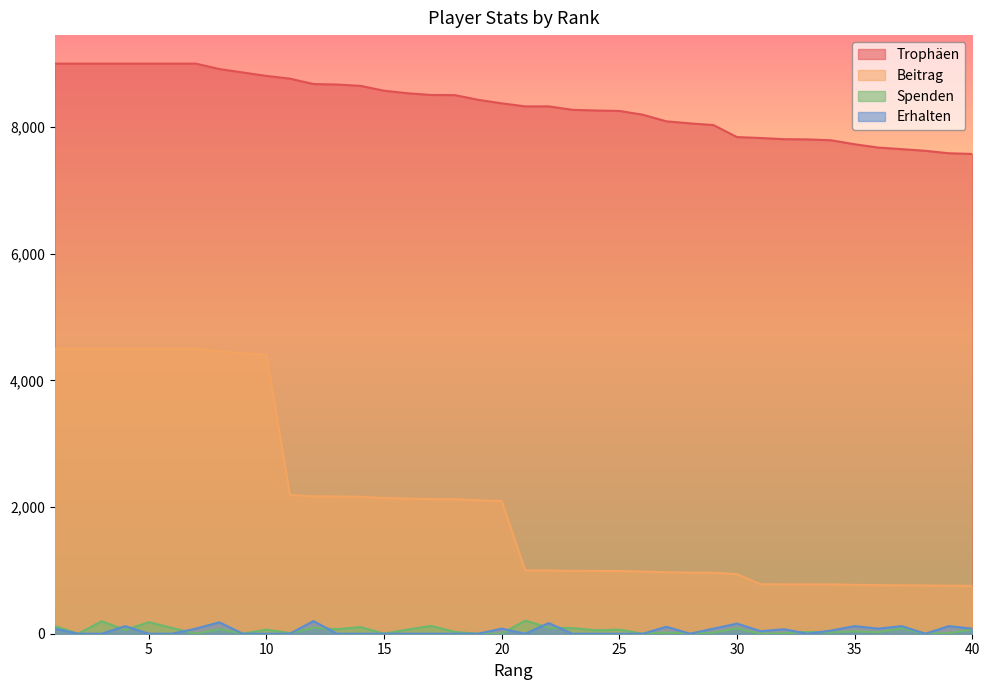

What is the average value of the Trophäen series?

8349